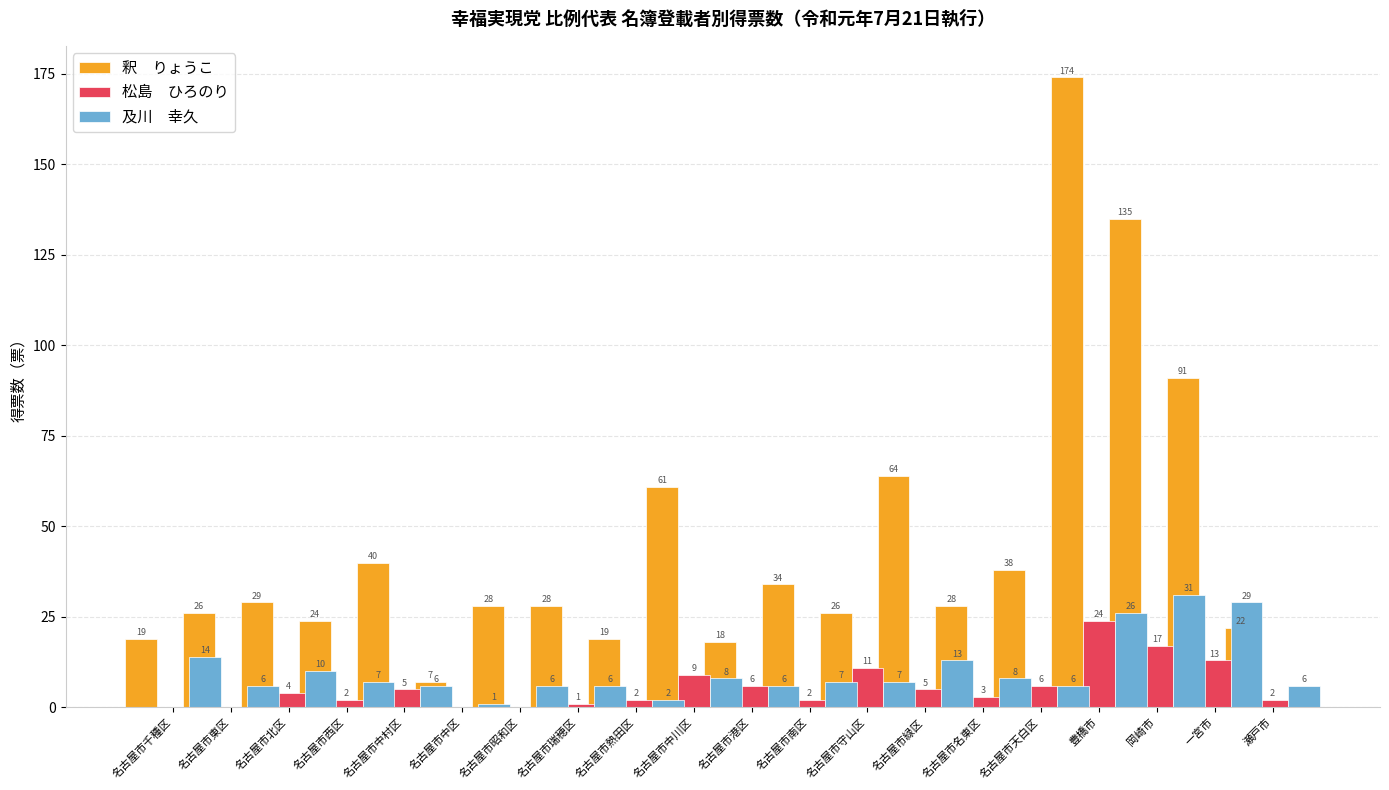

Is the value of 松島　ひろのり at 名古屋市瑞穂区 greater than the value of 及川　幸久 at 名古屋市南区?

No